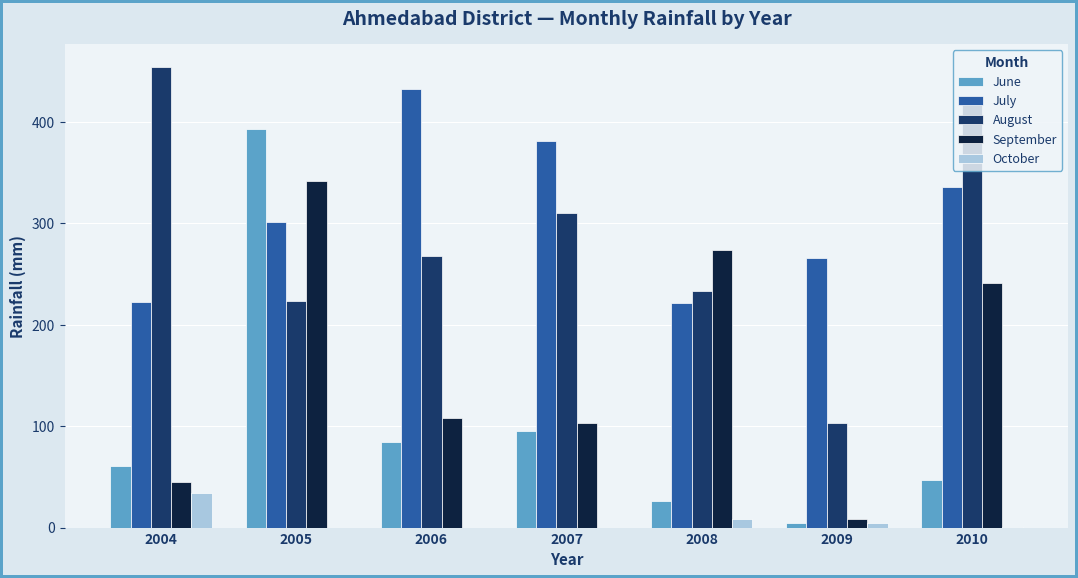

What is the sum of all October values?

48.2